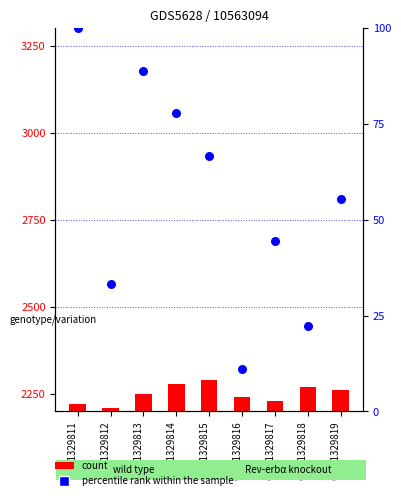

Which series contains the lowest Y value?

count